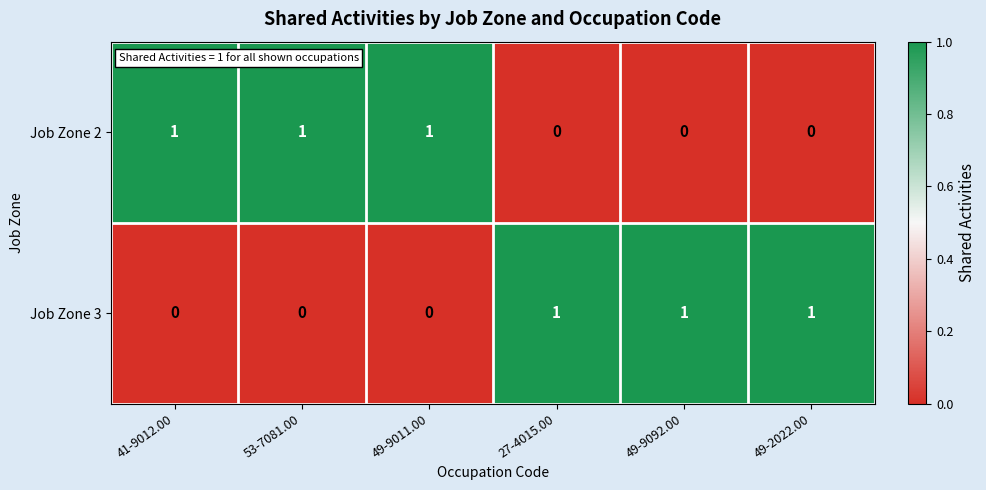

The value of Job Zone 2 at 49-9011.00 is 2. True or false?

False